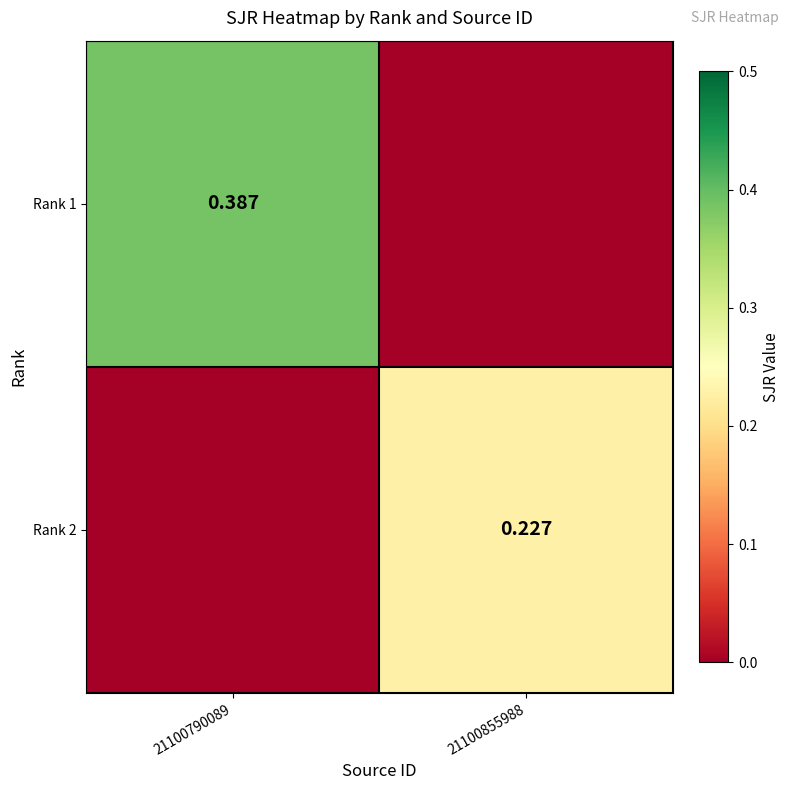

Is the value of Rank 2 at 21100855988 greater than the value of Rank 1 at 21100790089?

No